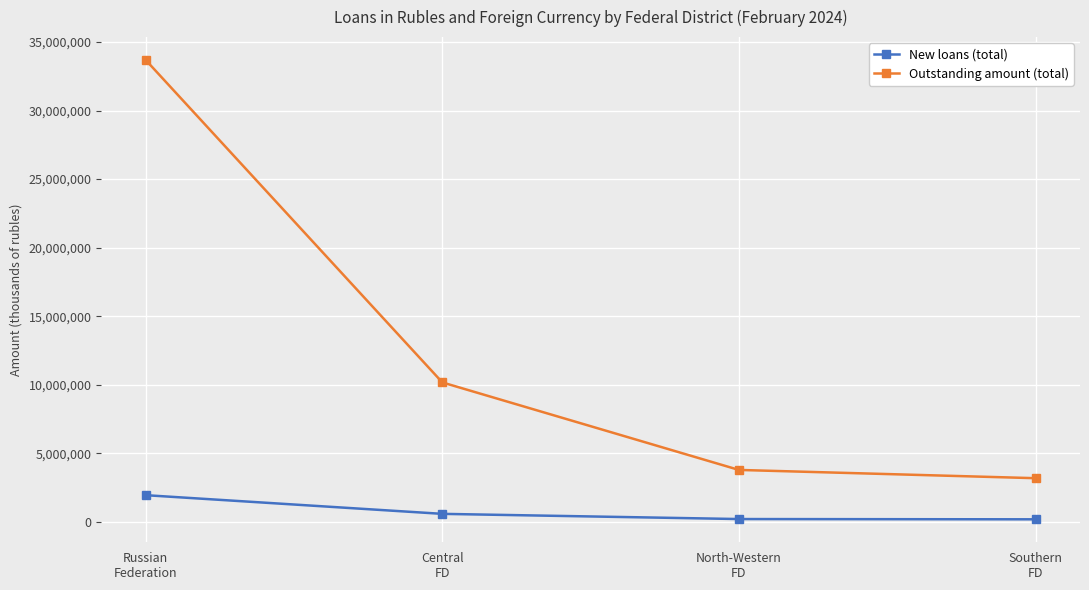

What is the total value across all series at Southern
FD?

3387221